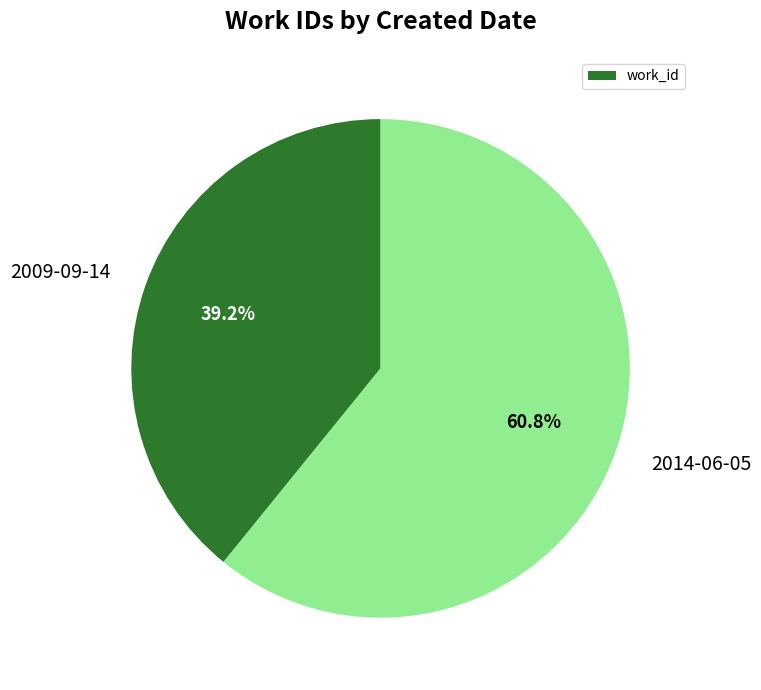

What percentage is the 2014-06-05 slice, to the nearest percent?

61%